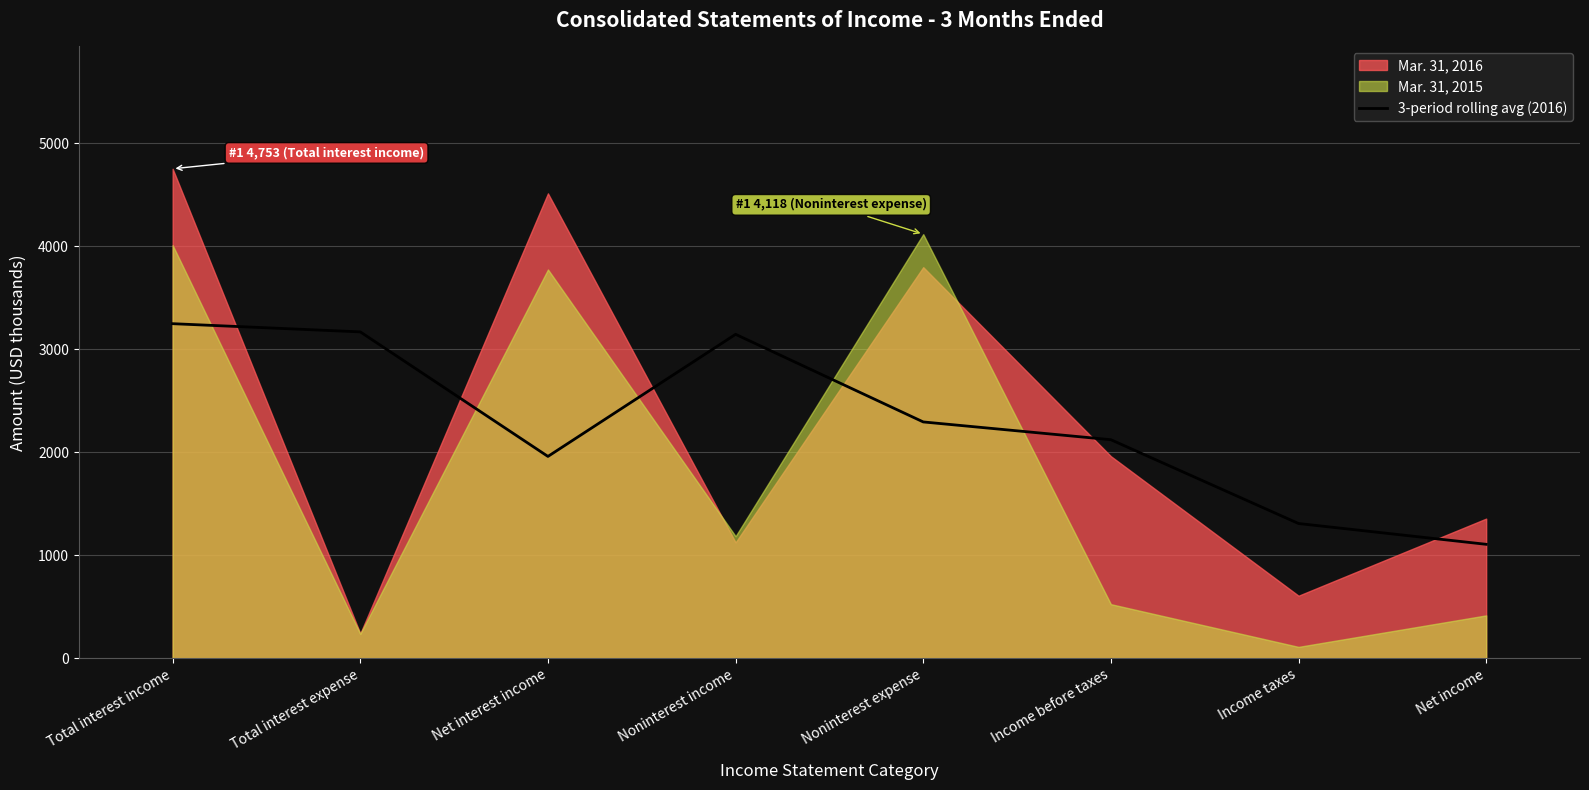

What is the label of the 2nd point from the right?

Income taxes